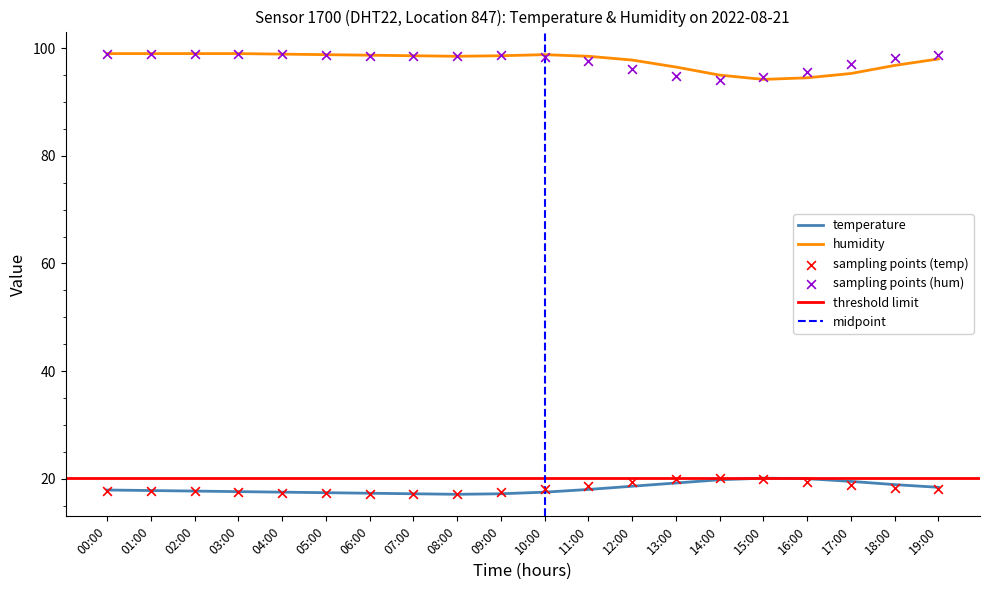

Which series has the widest spread of Y values?

humidity